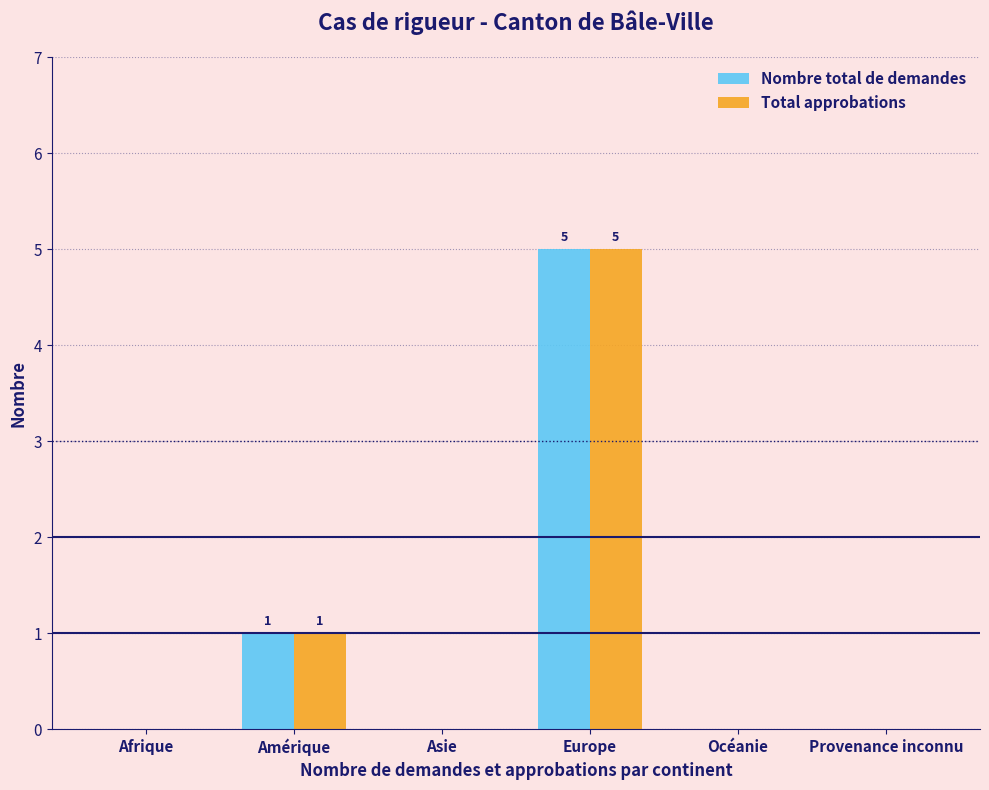

Reading left to right, extract all data points from this chart.

Nombre total de demandes: Afrique=0	Amérique=1	Asie=0	Europe=5	Océanie=0	Provenance inconnu=0
Total approbations: Afrique=0	Amérique=1	Asie=0	Europe=5	Océanie=0	Provenance inconnu=0